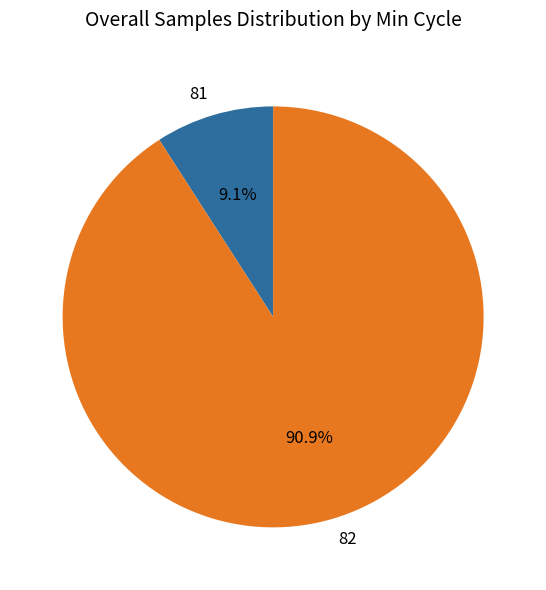

Count the number of slices in the pie.

2